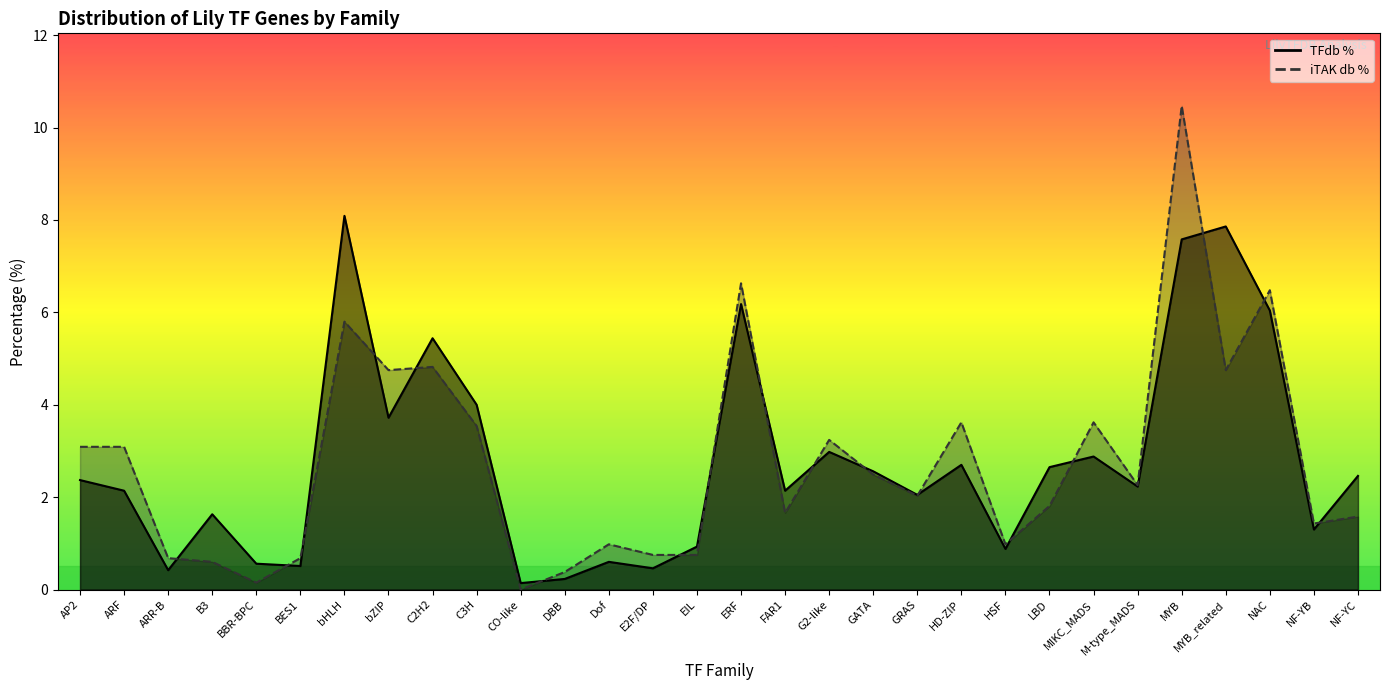

How many categories are shown in the chart?

30